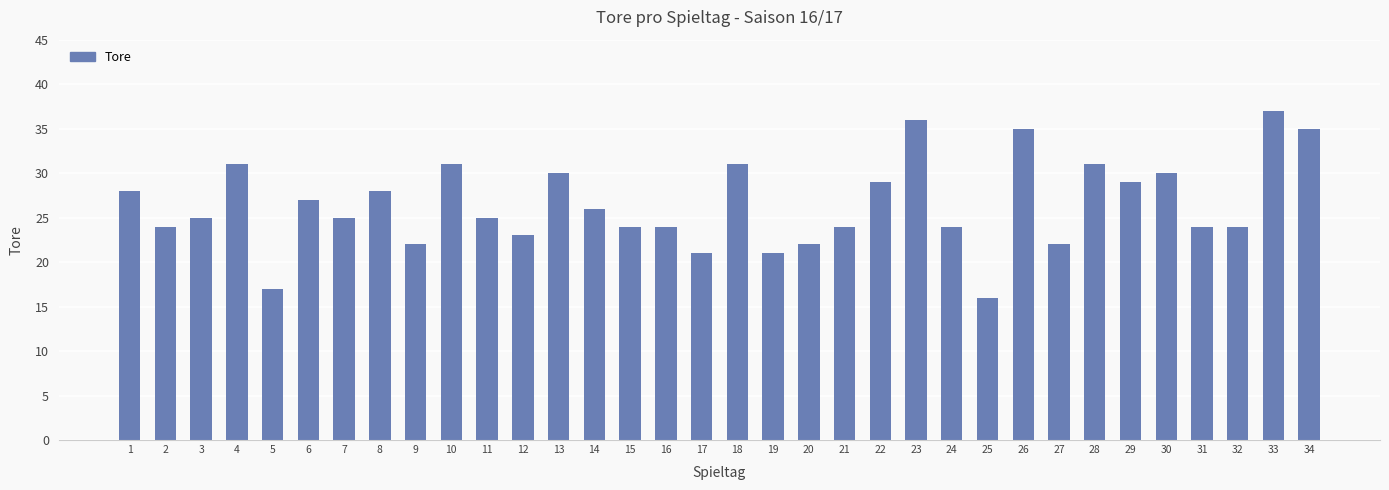

How many bars are there in total?

34